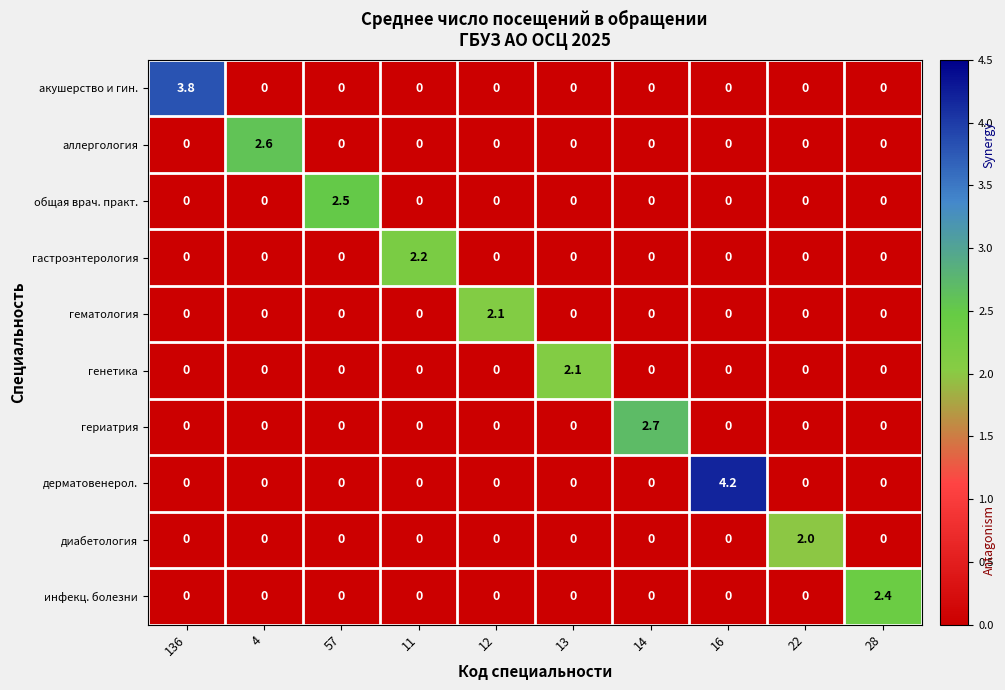

What is the total value across all series at 13?

2.1